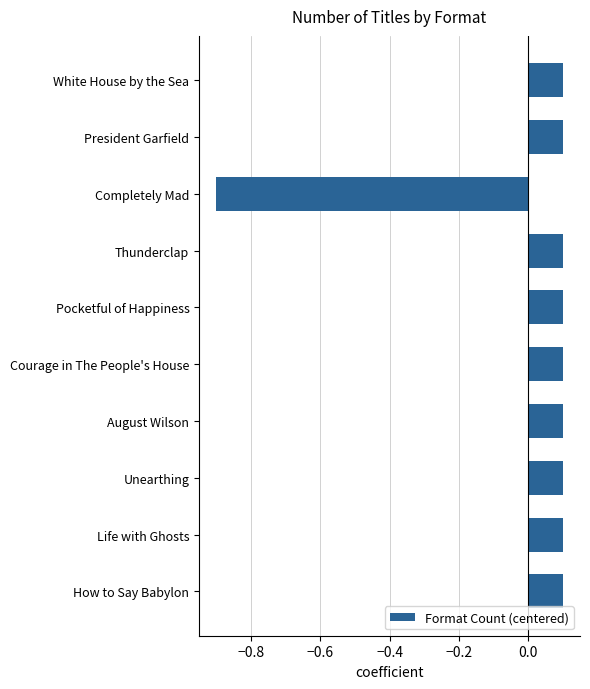

How many bars are there in total?

10